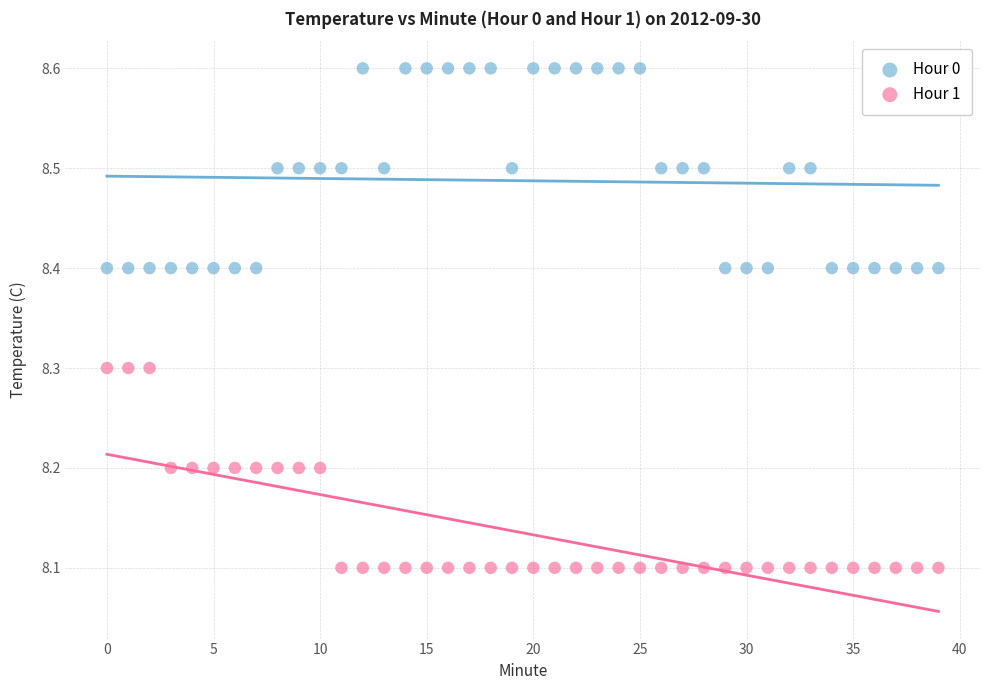

Which series contains the highest Y value?

Hour 0